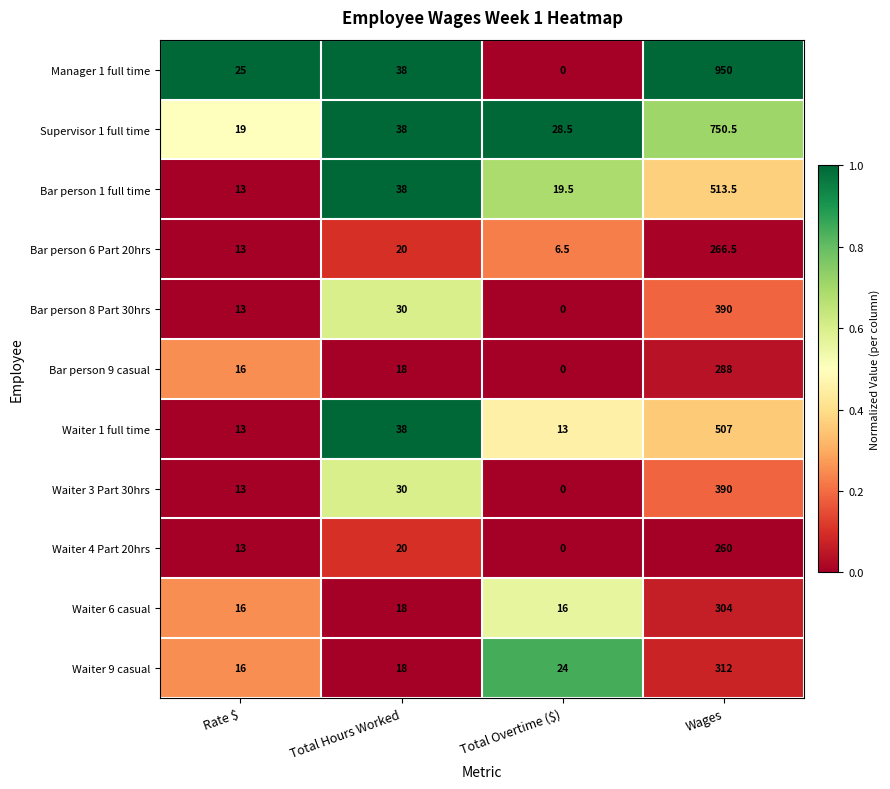

At which category does the chart reach its peak across all series?

Wages